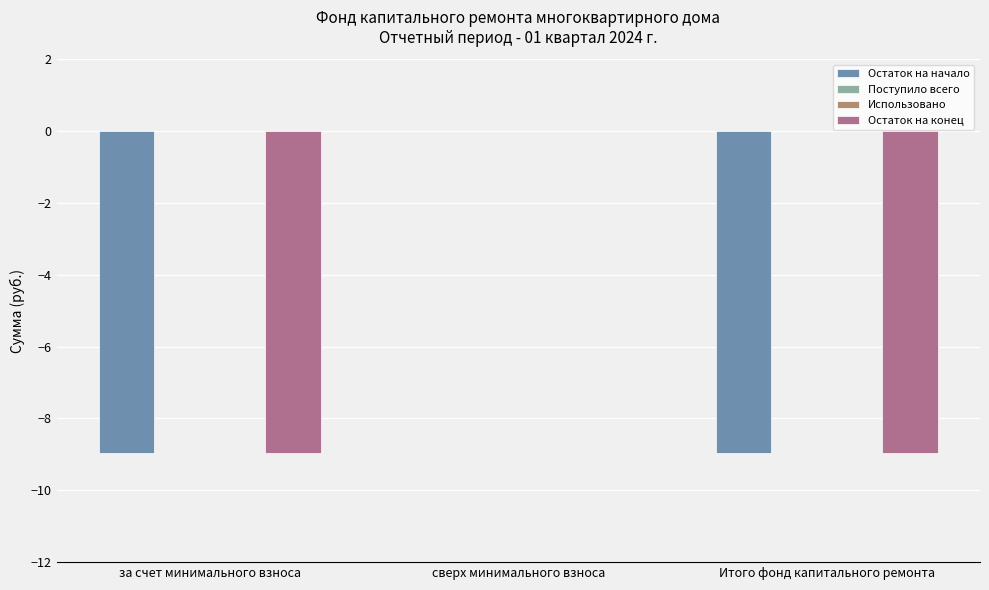

How many groups of bars are there?

3